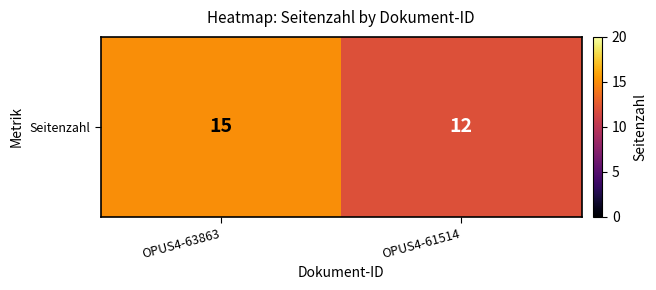

True or false: the data shows 15 at OPUS4-63863.

True